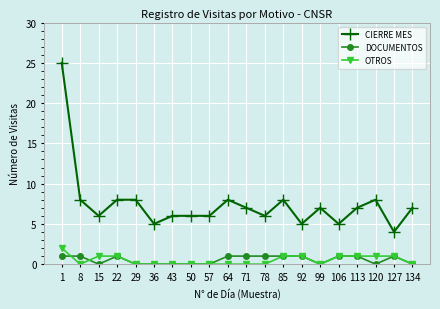

True or false: OTROS and CIERRE MES intersect in this chart.

False